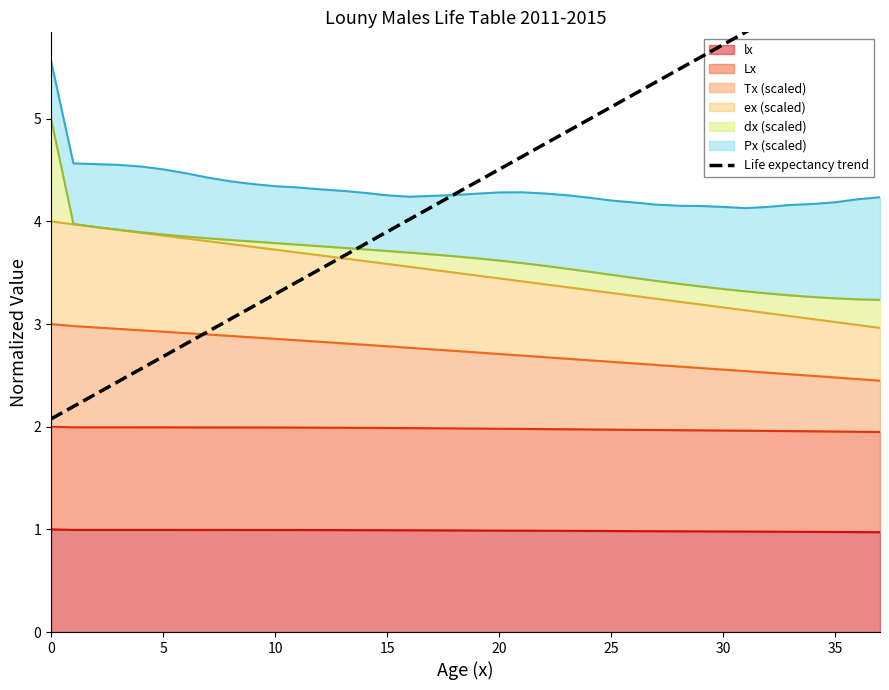

Read the value at 15.

3.9